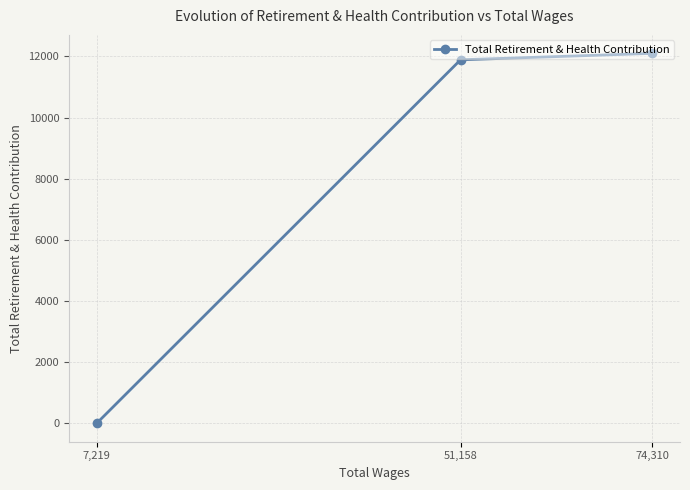

Is it true that the value at 7,219 is 0?

True